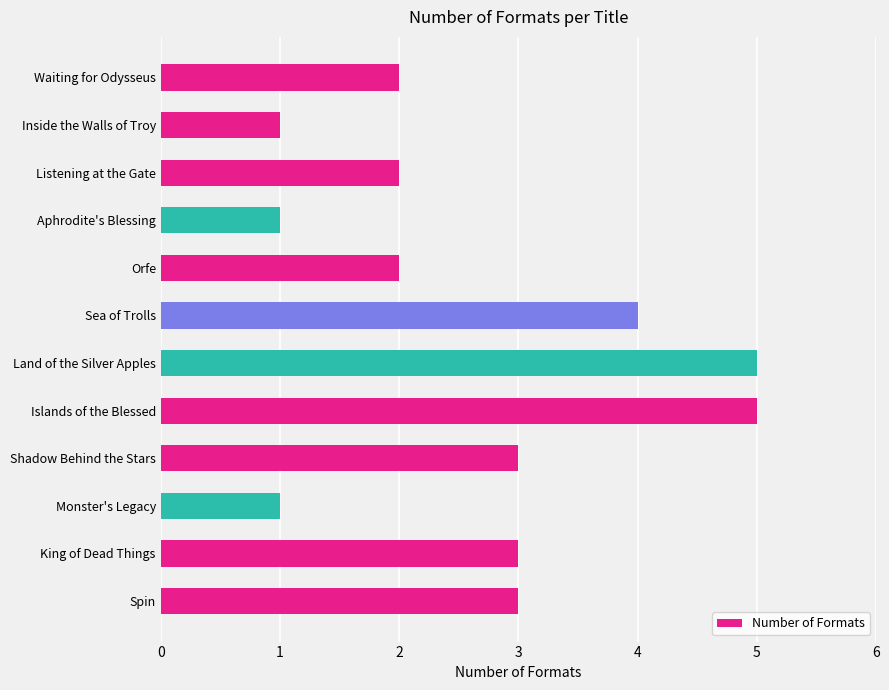

Read the value at King of Dead Things.

3